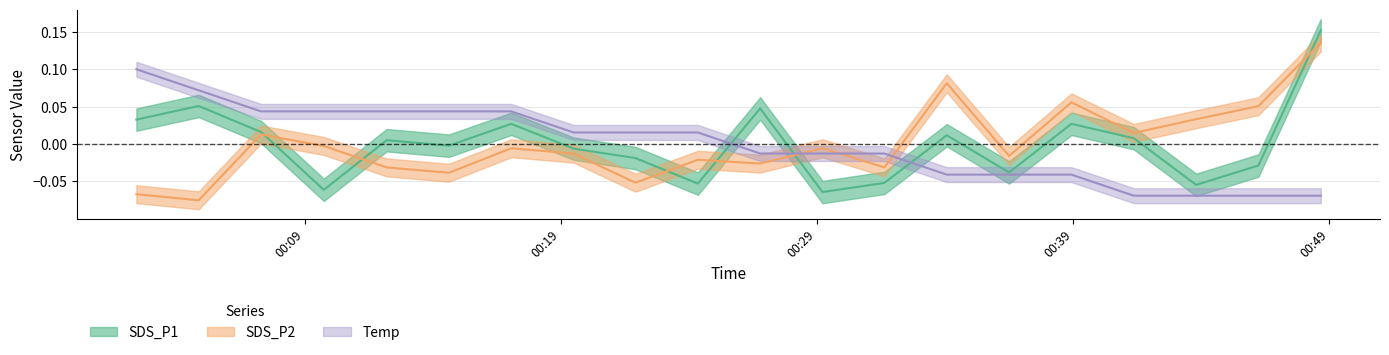

What is the maximum value shown in the chart?

0.2